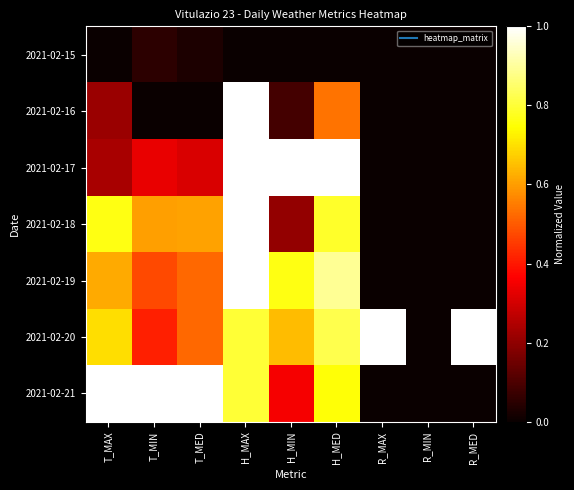

Between T_MIN and R_MAX, which series saw the biggest shift?

2021-02-21